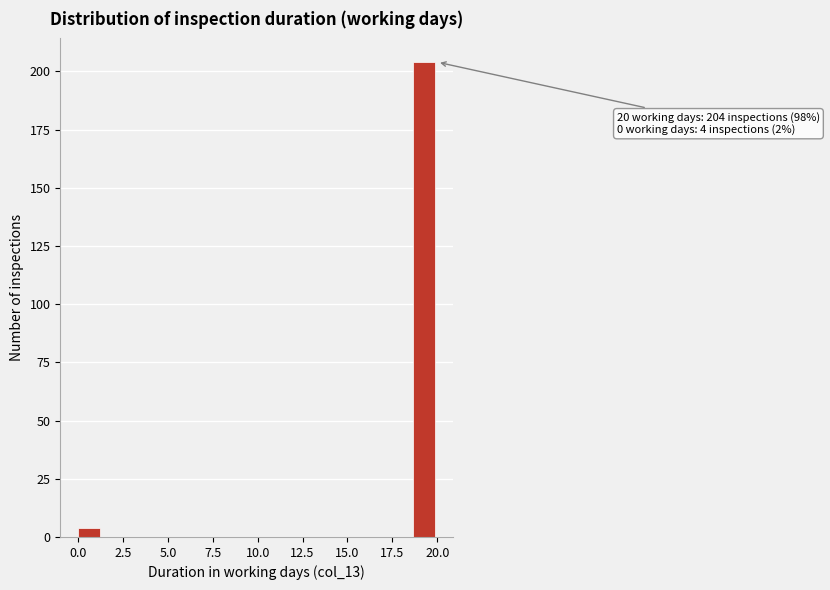

Around what value on the x-axis is the tallest bar? Give the approximate position of its centre, as read against the axis.

19.5